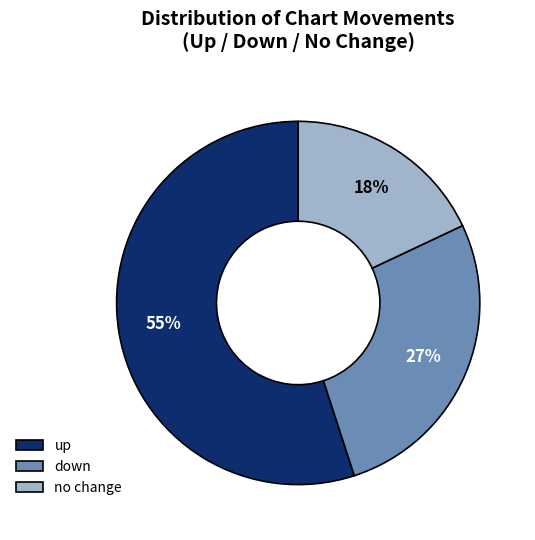

Which has a higher value, up or no change?

up